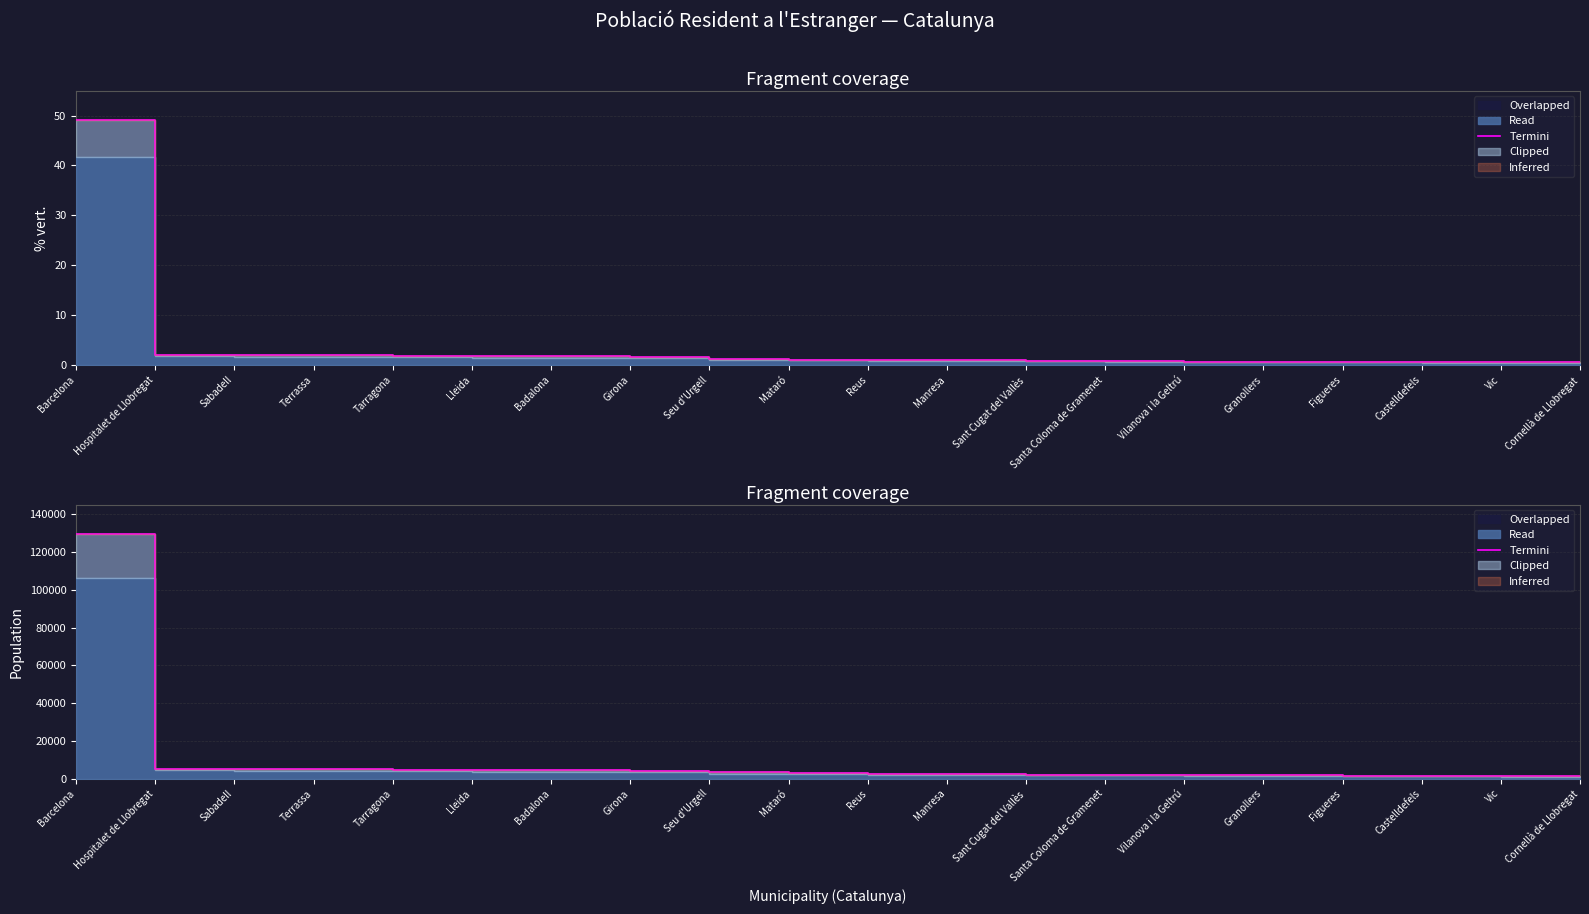

Reading right to left, what are all the values shown in this chart?

1323	1363	1475	1559	1811	1826	2077	2154	2364	2558	2869	3309	4160	4499	4544	4703	5097	5211	5369	129566